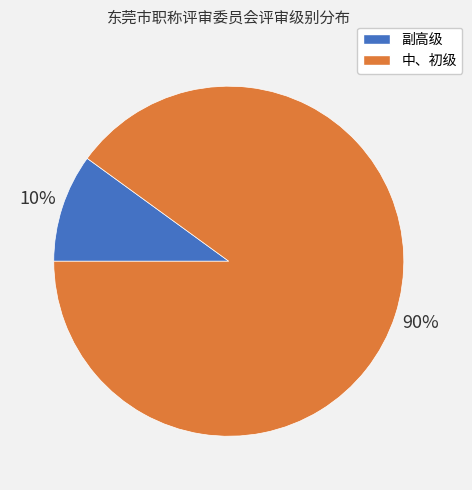

Which slice is the largest?

中、初级